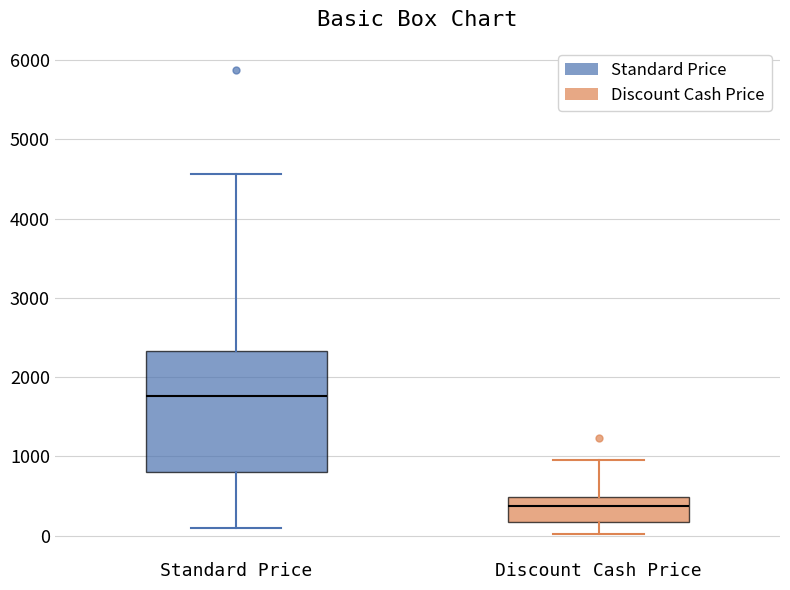

Where is the lower edge of the box for Discount Cash Price on the y-axis? The values are not printed on the chart, so give them approximately, as read against the axis.

200